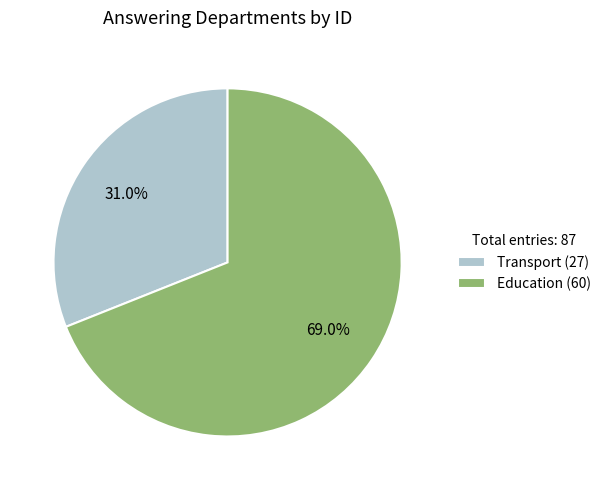

To the nearest percent, what portion does Education represent?

69%